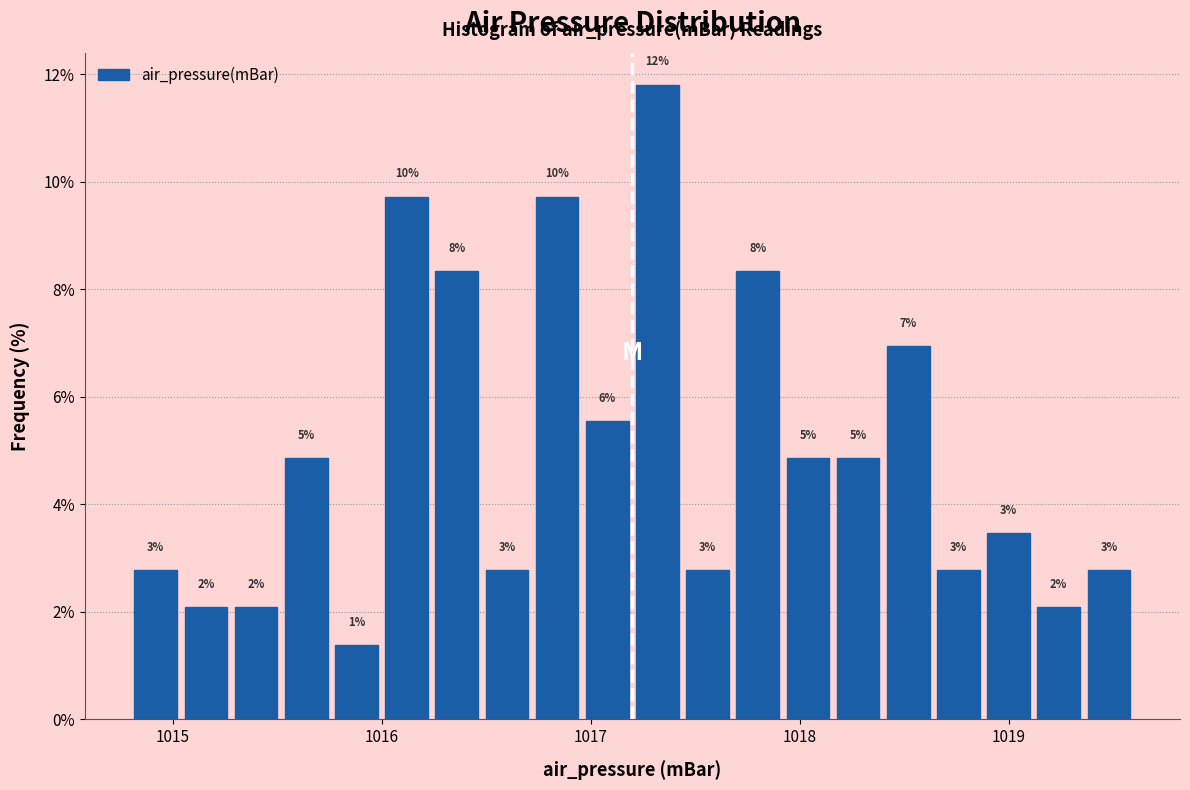

Around what value on the x-axis is the tallest bar? Give the approximate position of its centre, as read against the axis.

1017.3